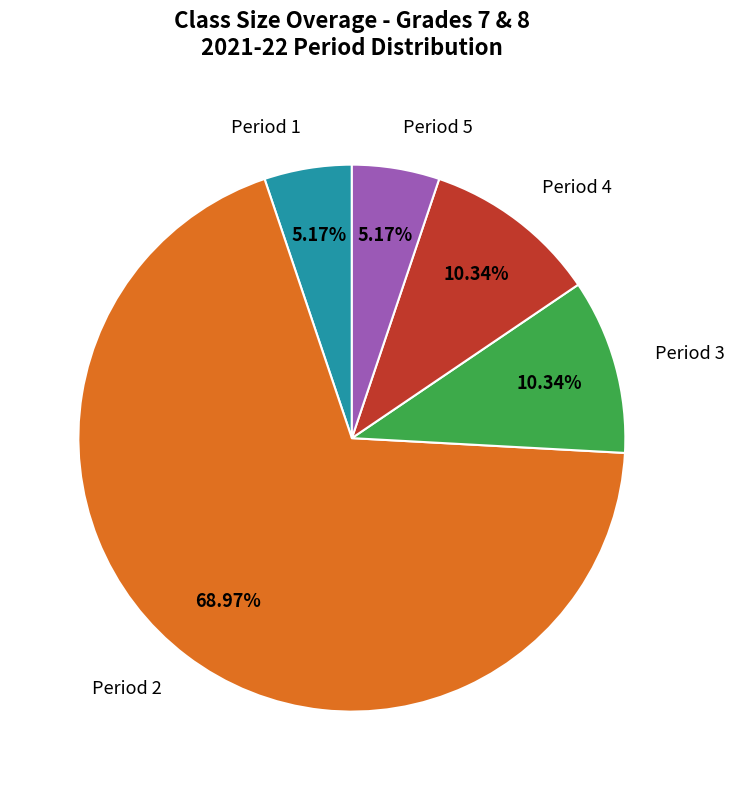

Approximately how many times larger is the value at Period 1 compared to Period 3?

0.5